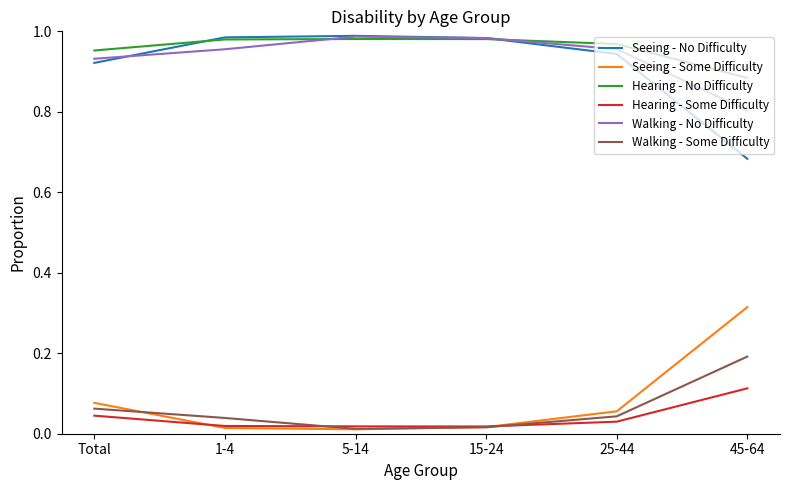

Which series has the largest total across all categories?

Hearing - No Difficulty